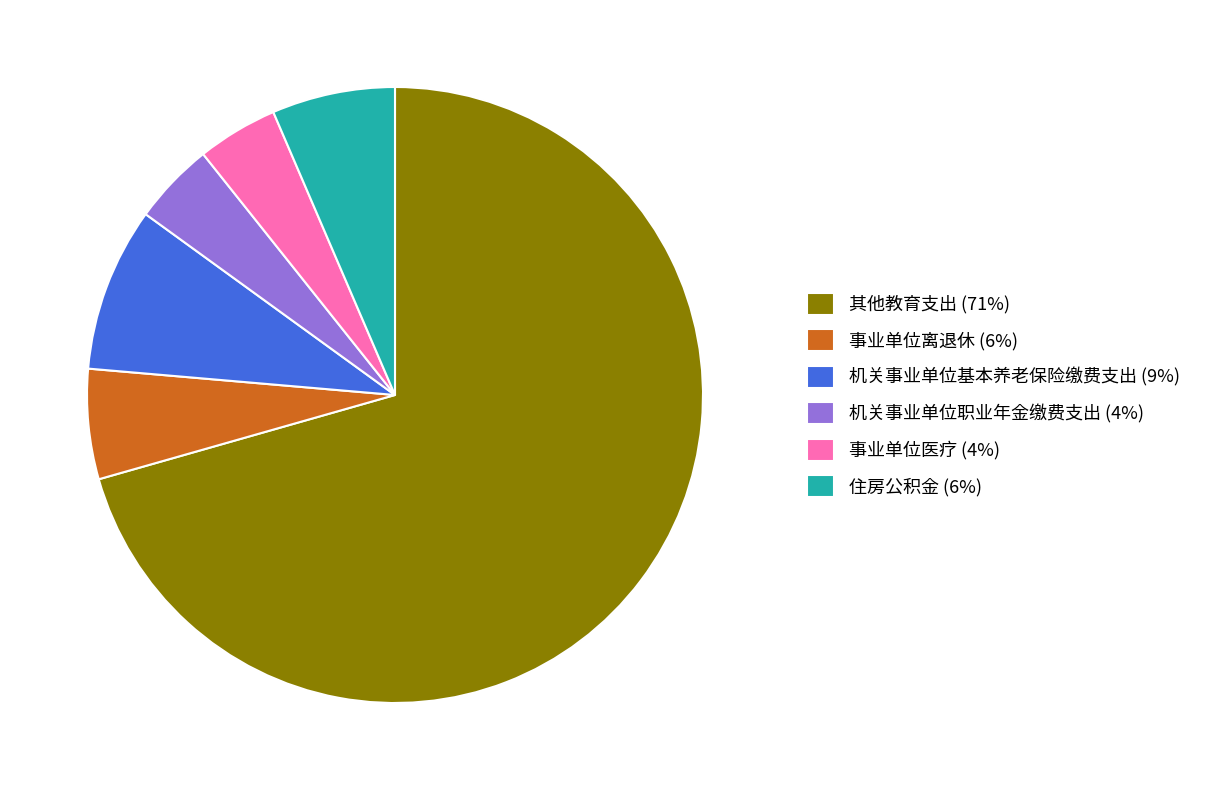

Is 其他教育支出 (71%) the majority of the pie?

Yes